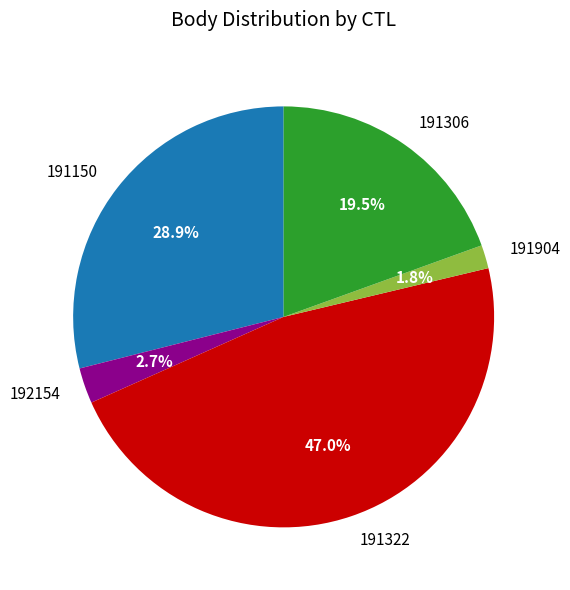

To the nearest percent, what is the difference between the 191306 and 192154 slice percentages?

17%